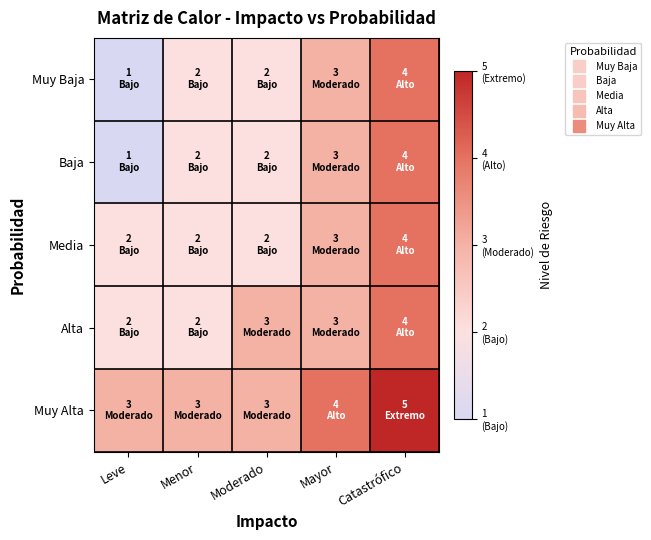

Rank the series by their maximum value, from lowest to highest.

Muy Baja, Baja, Media, Alta, Muy Alta